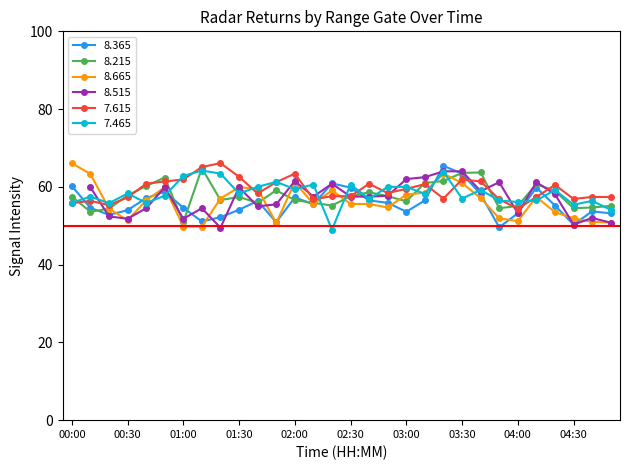

Is the value of 8.665 at 00:40 greater than the value of 8.365 at 01:30?

Yes